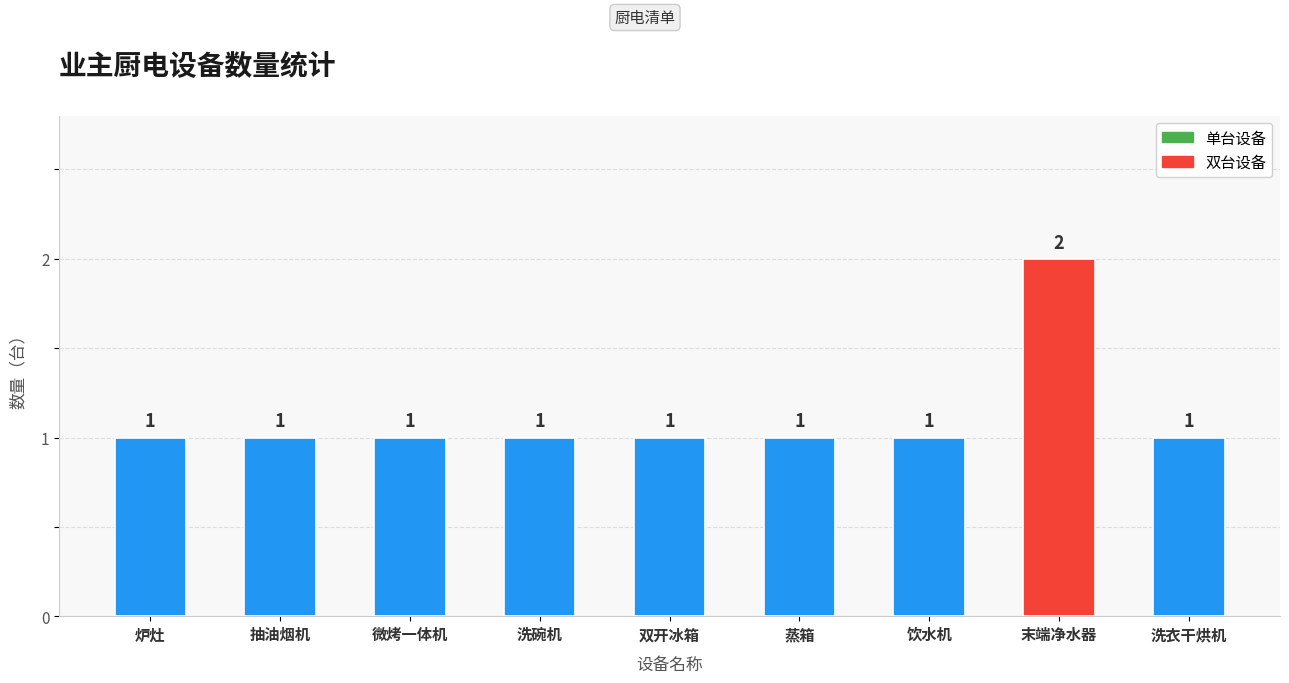

What is the label of the 6th bar from the left?

蒸箱